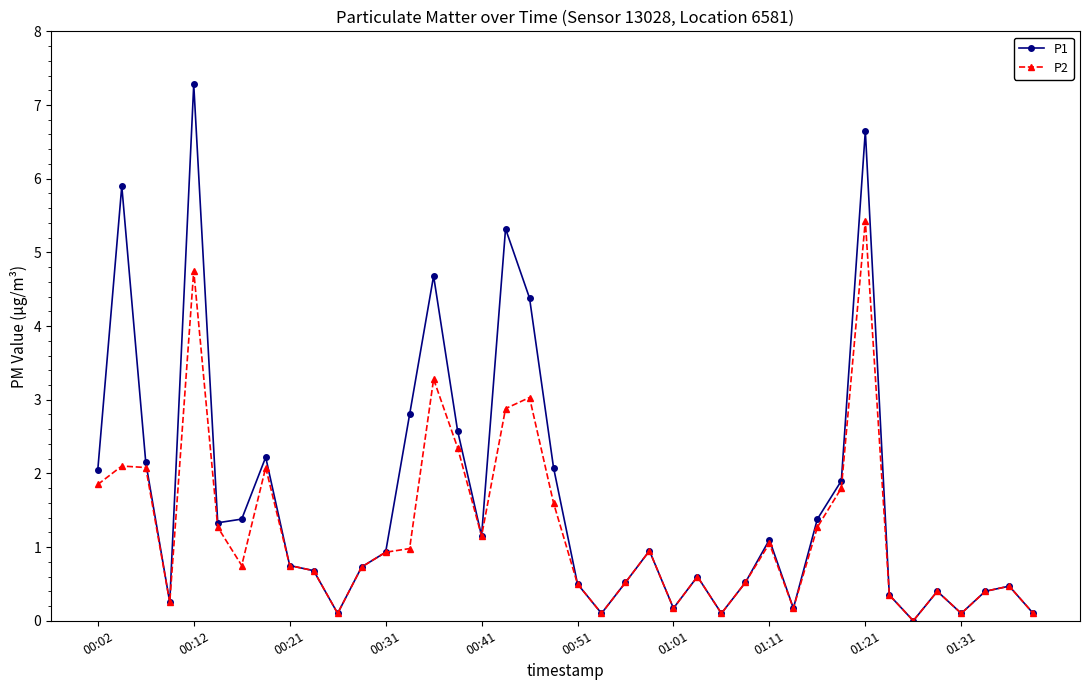

What is the highest value of the P2 series?

5.4